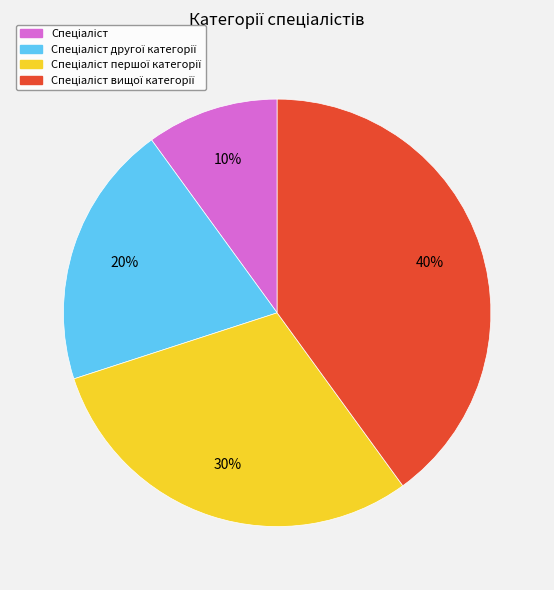

To the nearest percent, what is the average slice percentage?

25%